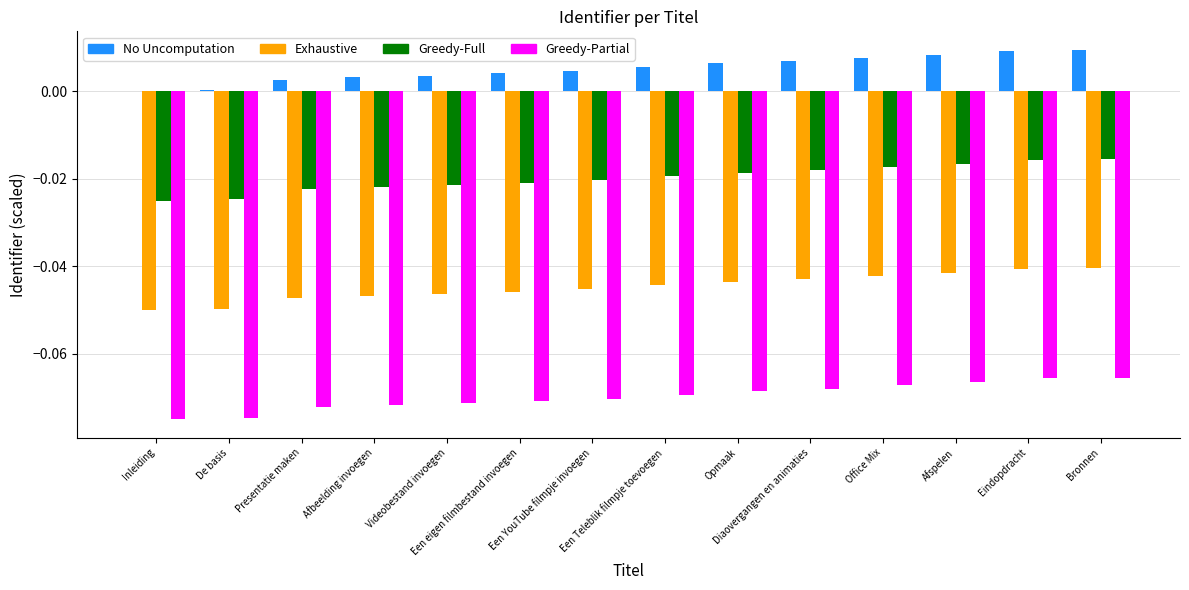

Which series has the largest total across all categories?

No Uncomputation